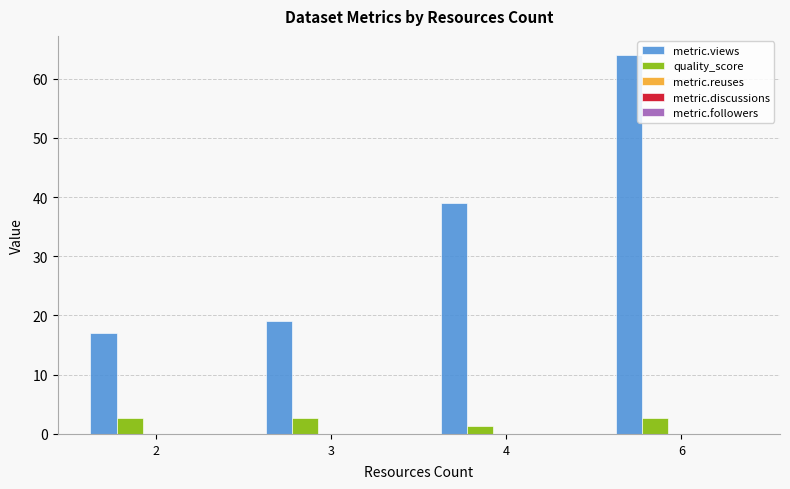

What is the spread (max minus min) of values at 3?

16.3